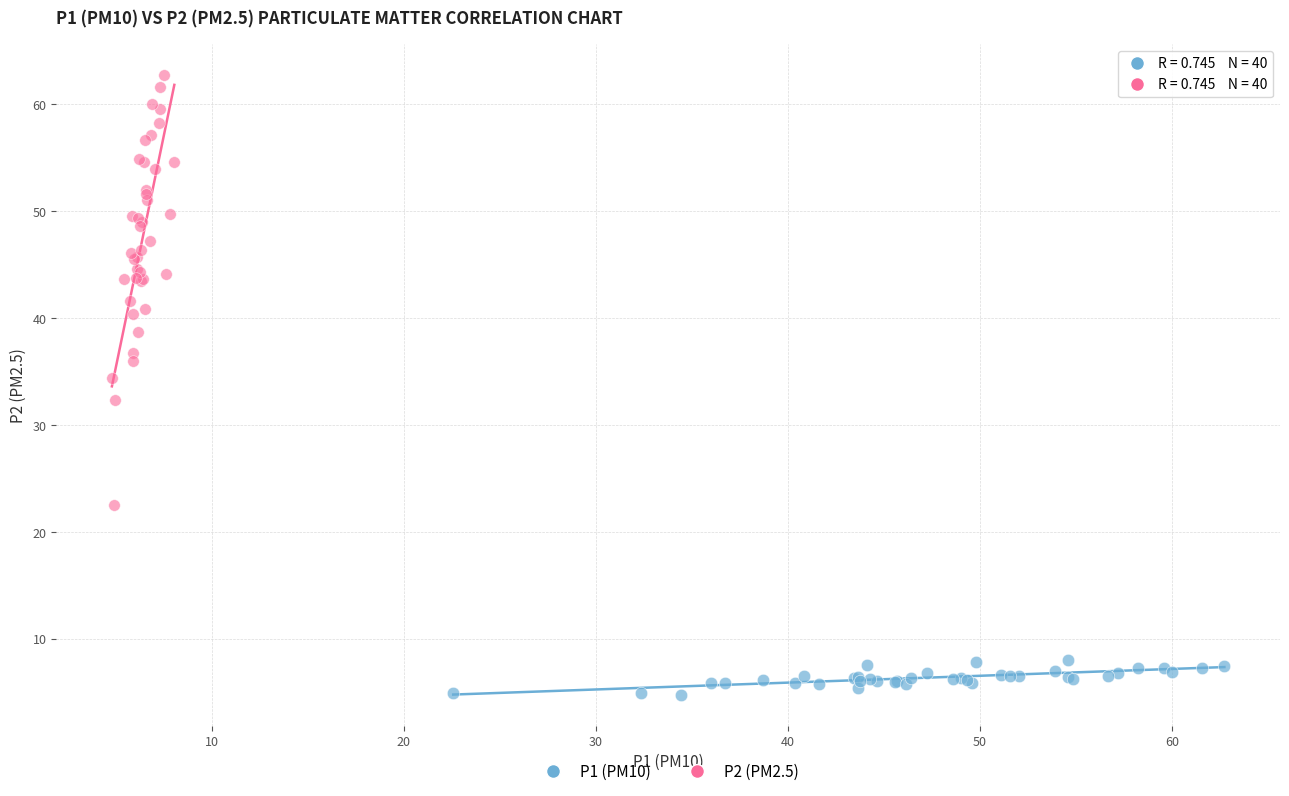

Which series has the largest Y range (max minus min)?

P2 (PM2.5)